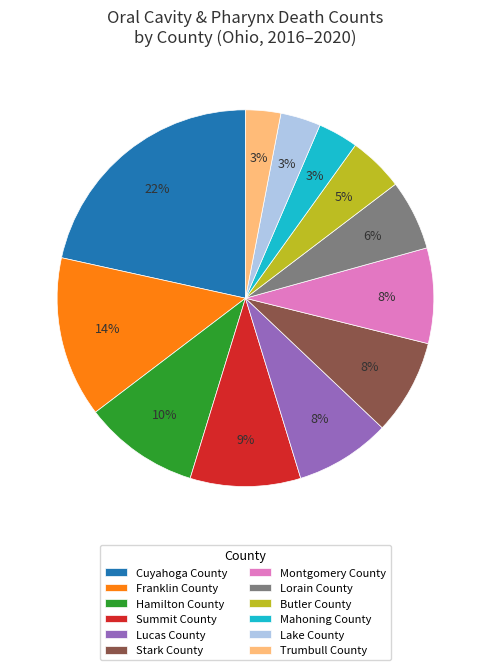

Is there a majority slice in this chart?

No